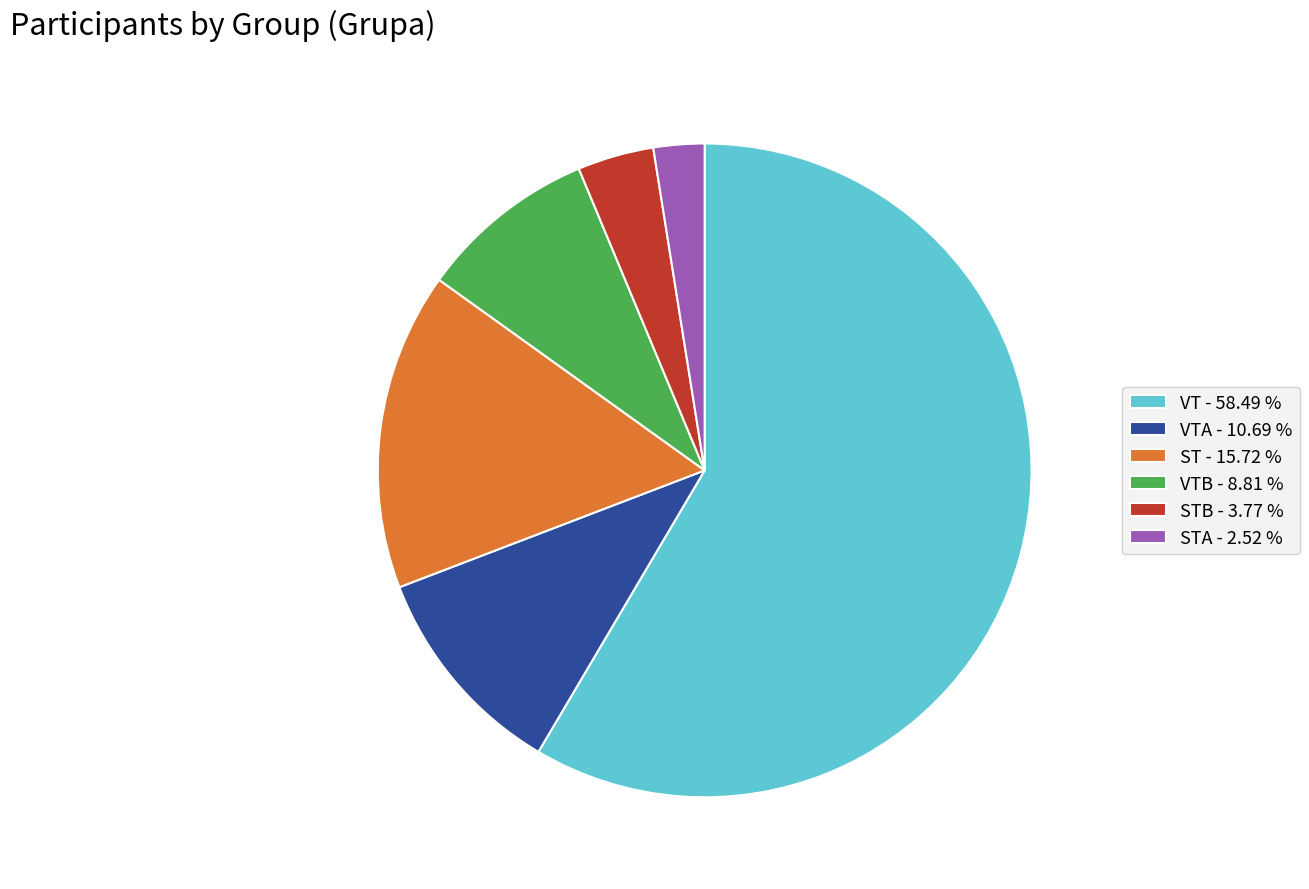

Is there a majority slice in this chart?

Yes